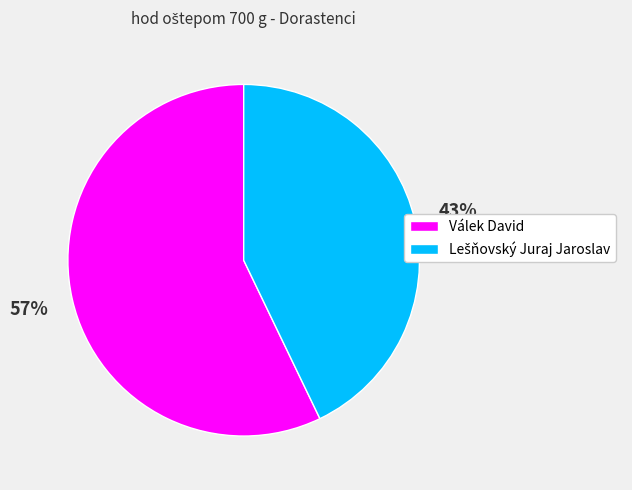

What is the largest slice in the pie chart?

Válek David